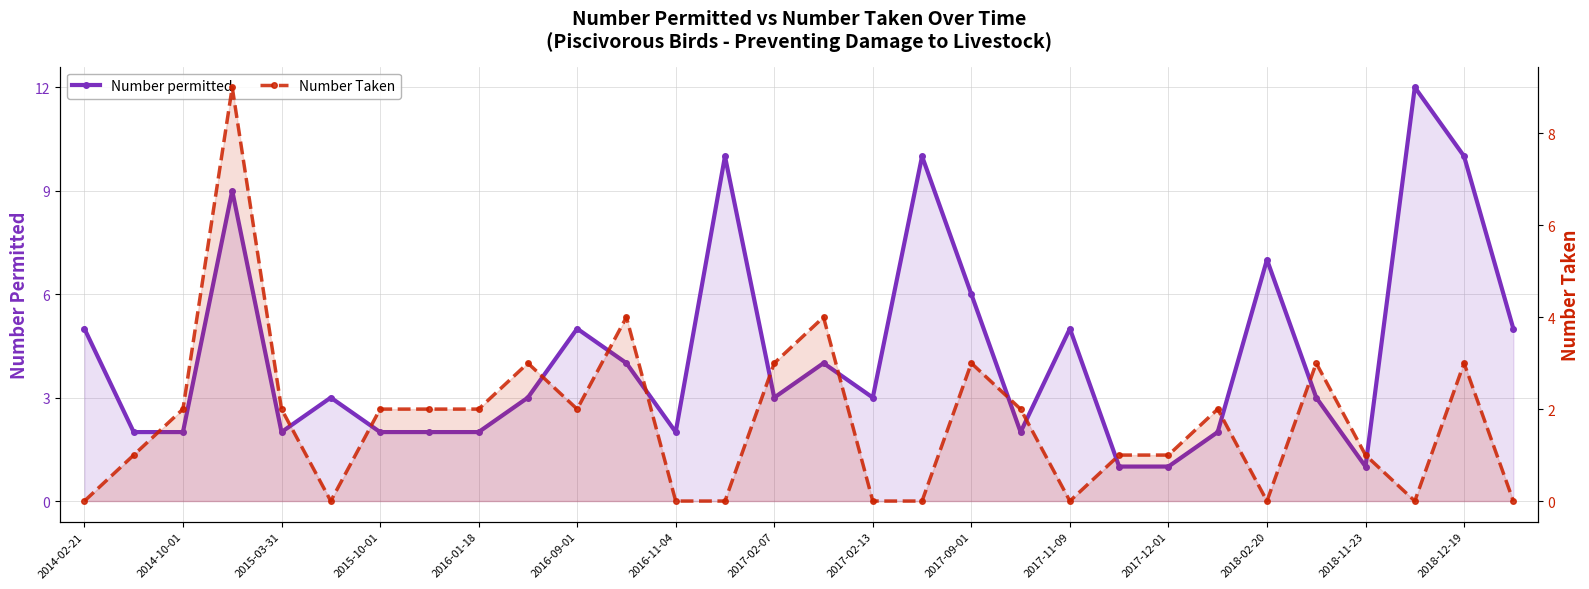

Is it true that Number permitted equals 3 at 19?

False